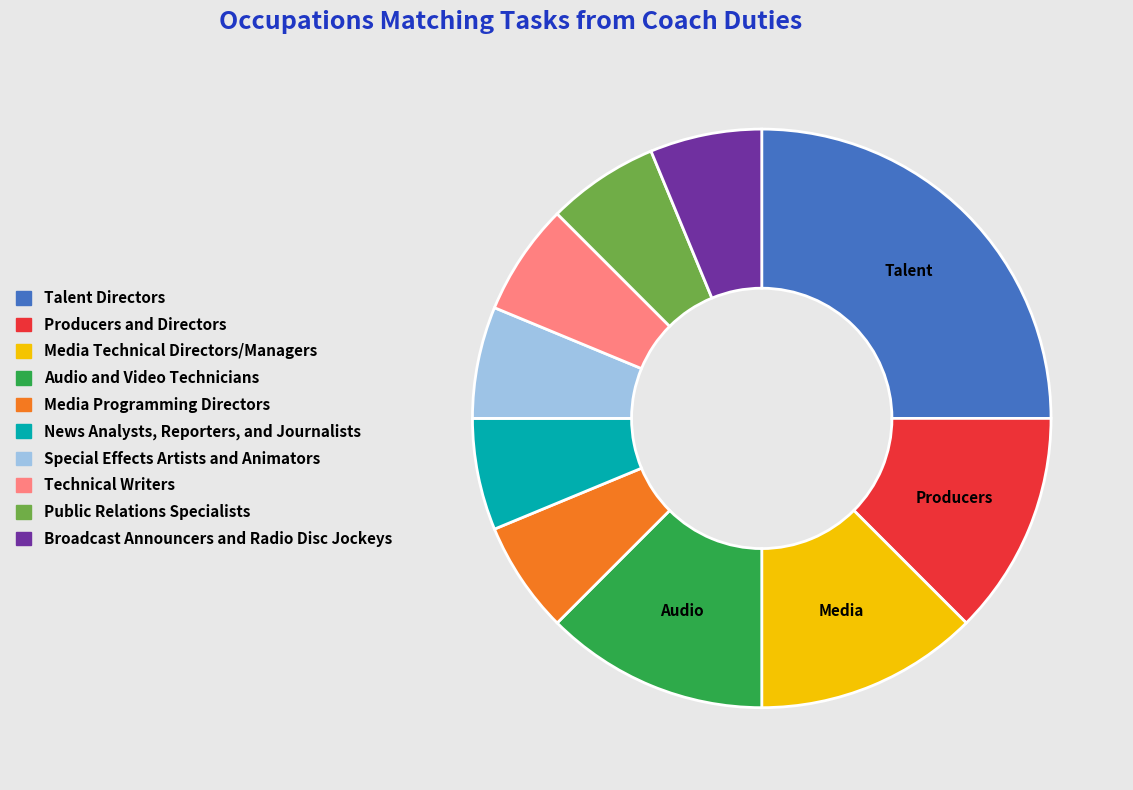

Is Talent Directors the majority of the pie?

No